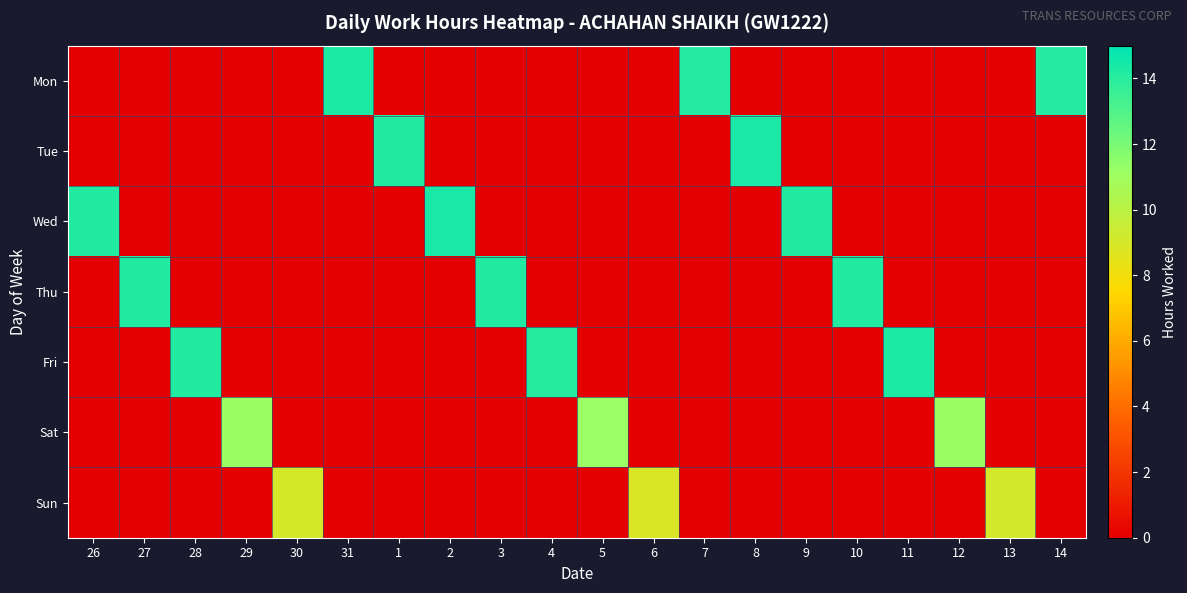

Which series has the largest total across all categories?

Wed